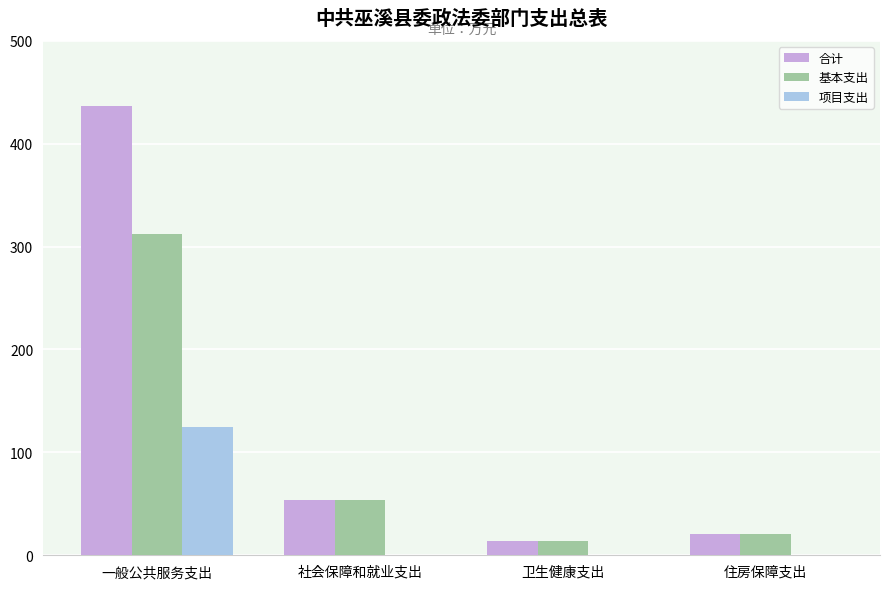

Which series has the largest total across all categories?

合计